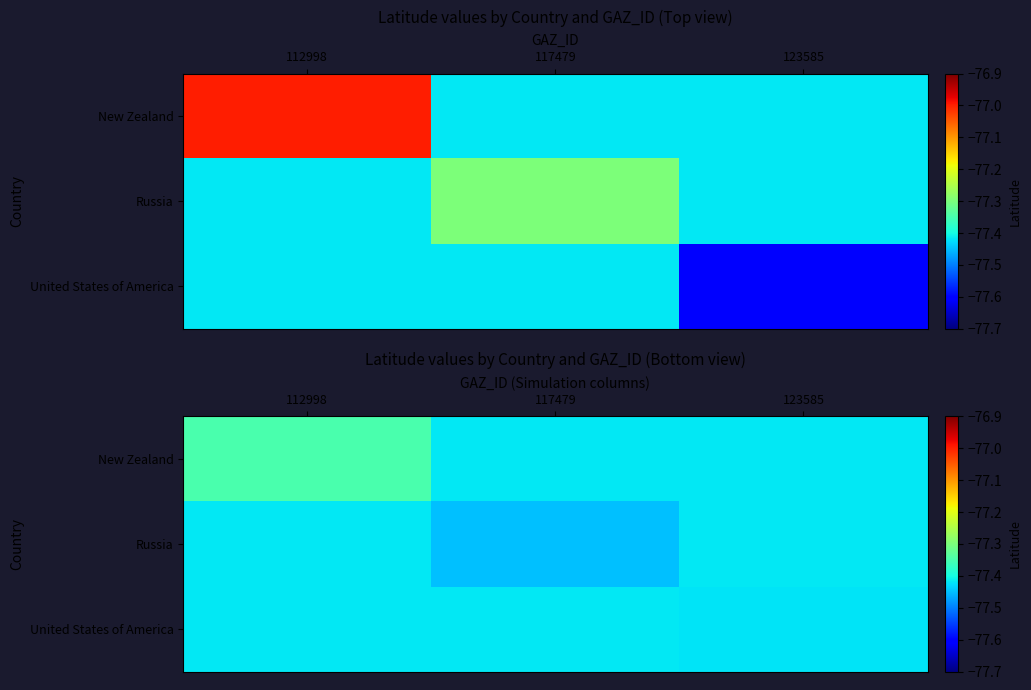

The value of New Zealand at 123585 is -77.4. True or false?

True